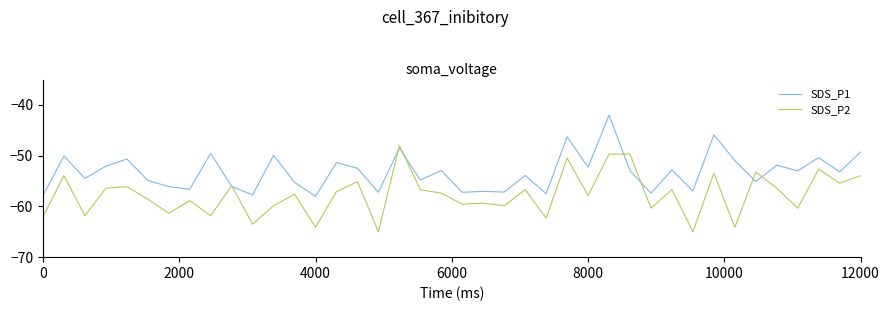

How many categories are shown in the chart?

40